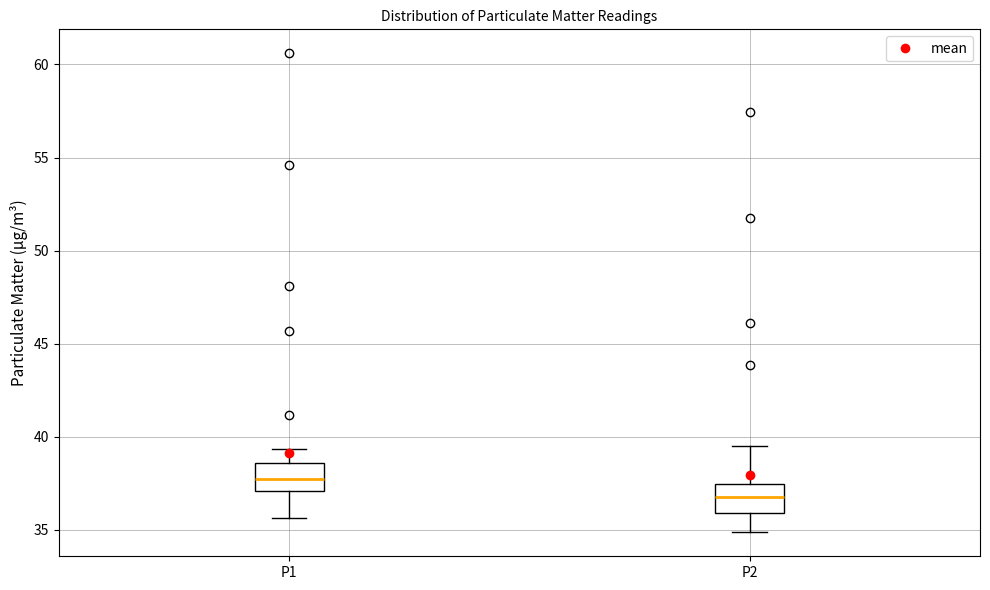

Where does the upper whisker of the box for P2 end on the y-axis? The values are not printed on the chart, so give them approximately, as read against the axis.

39.5